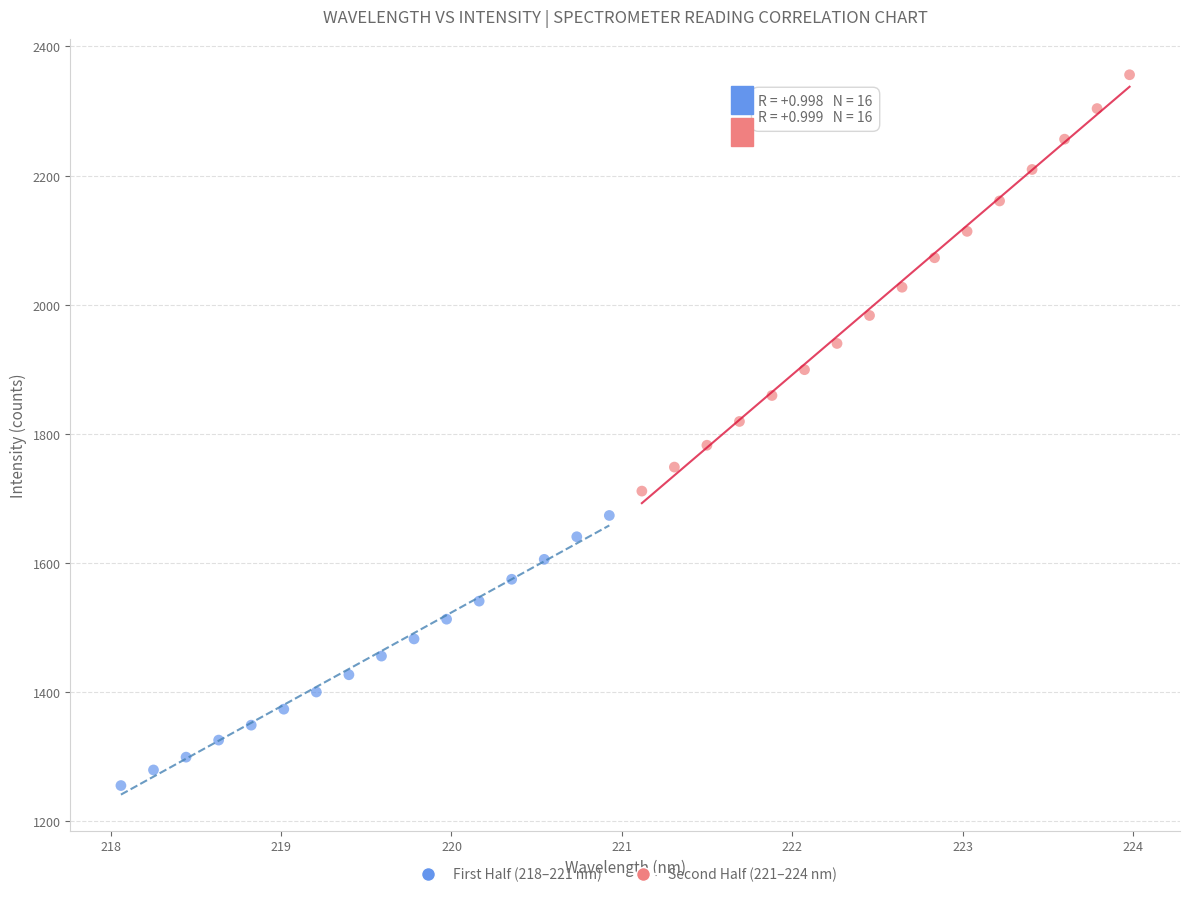

Which series reaches the maximum Y coordinate?

Second Half (221–224 nm)